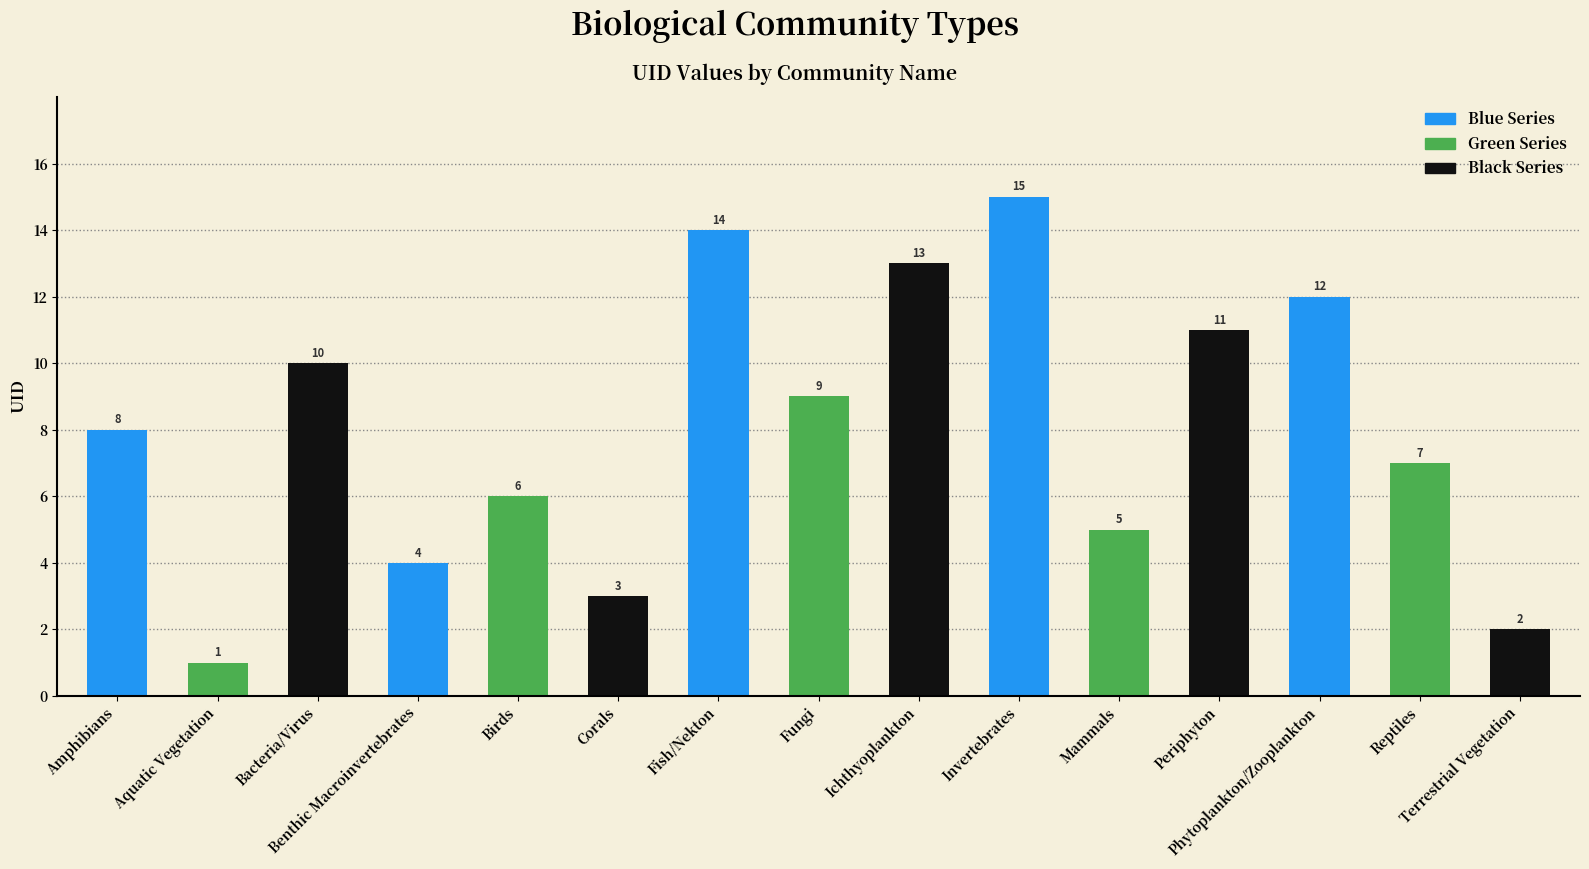

How many series are shown in this chart?

3